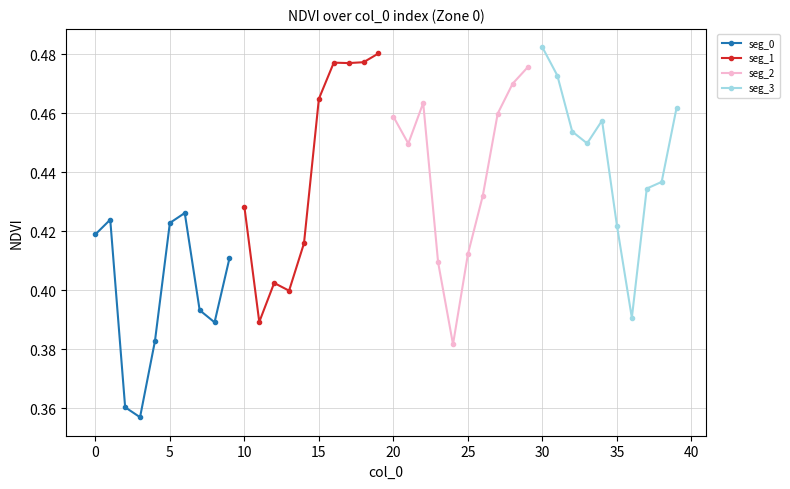

Which series has the largest total across all categories?

seg_3